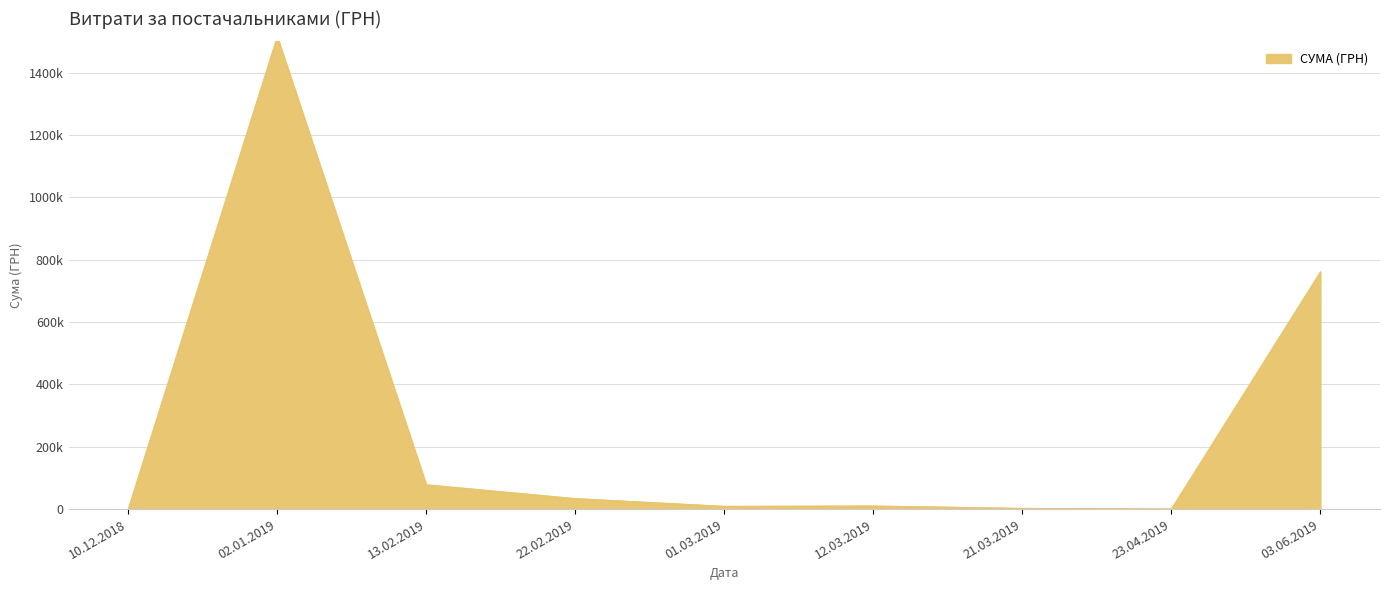

True or false: the data shows 16734.8 at 13.02.2019.

False